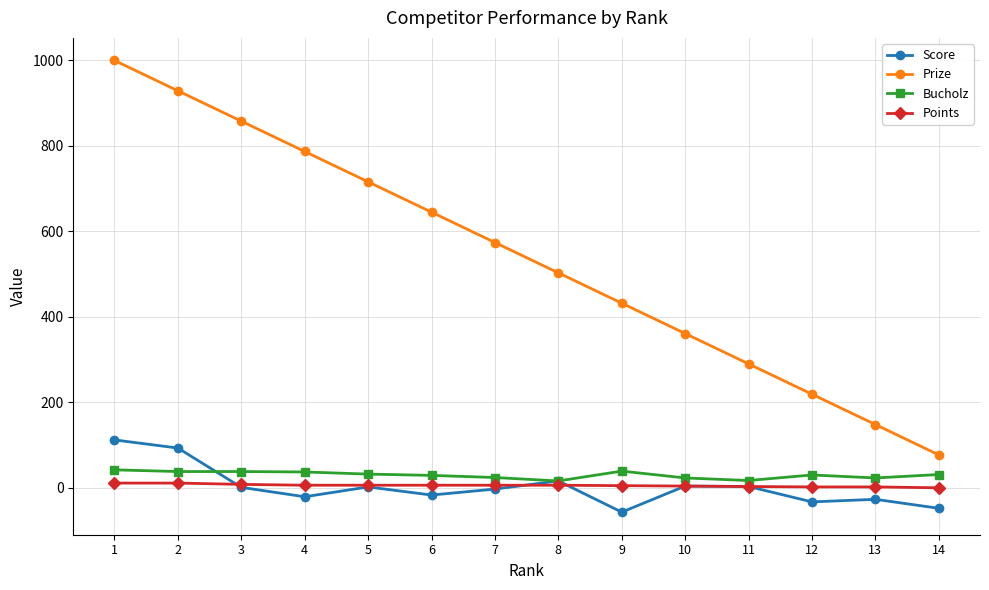

What is the spread (max minus min) of values at 6?

662